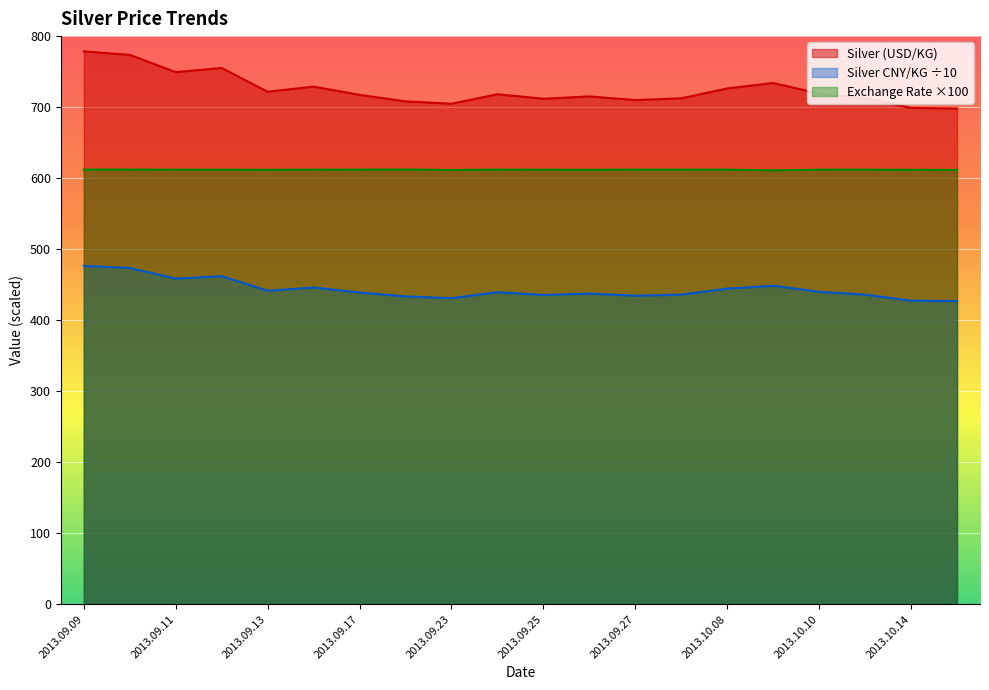

Between 2013.09.12 and 2013.10.08, which series saw the biggest shift?

Silver (USD/KG)